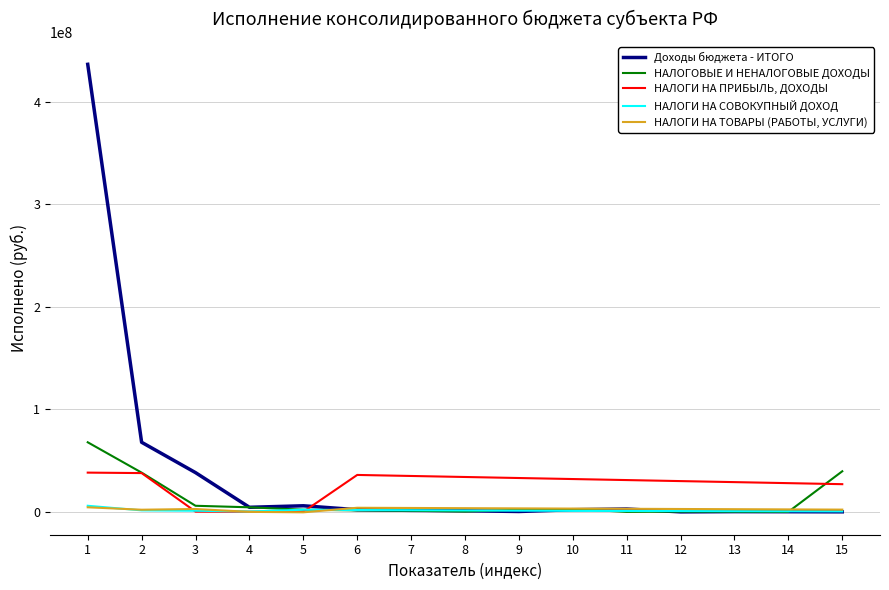

How many lines are shown in the chart?

5